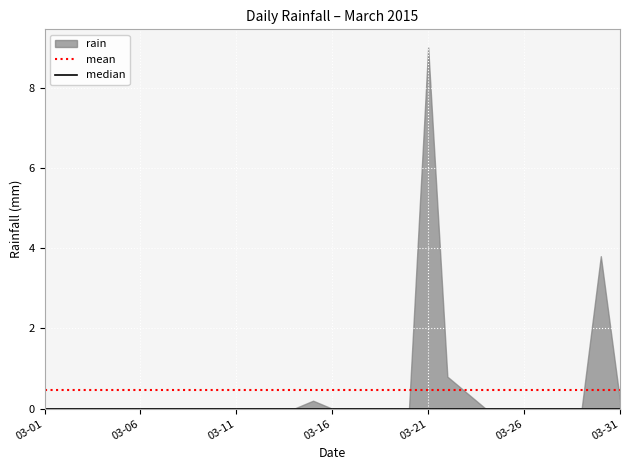

What is the total value across all series at 03-06?

0.5